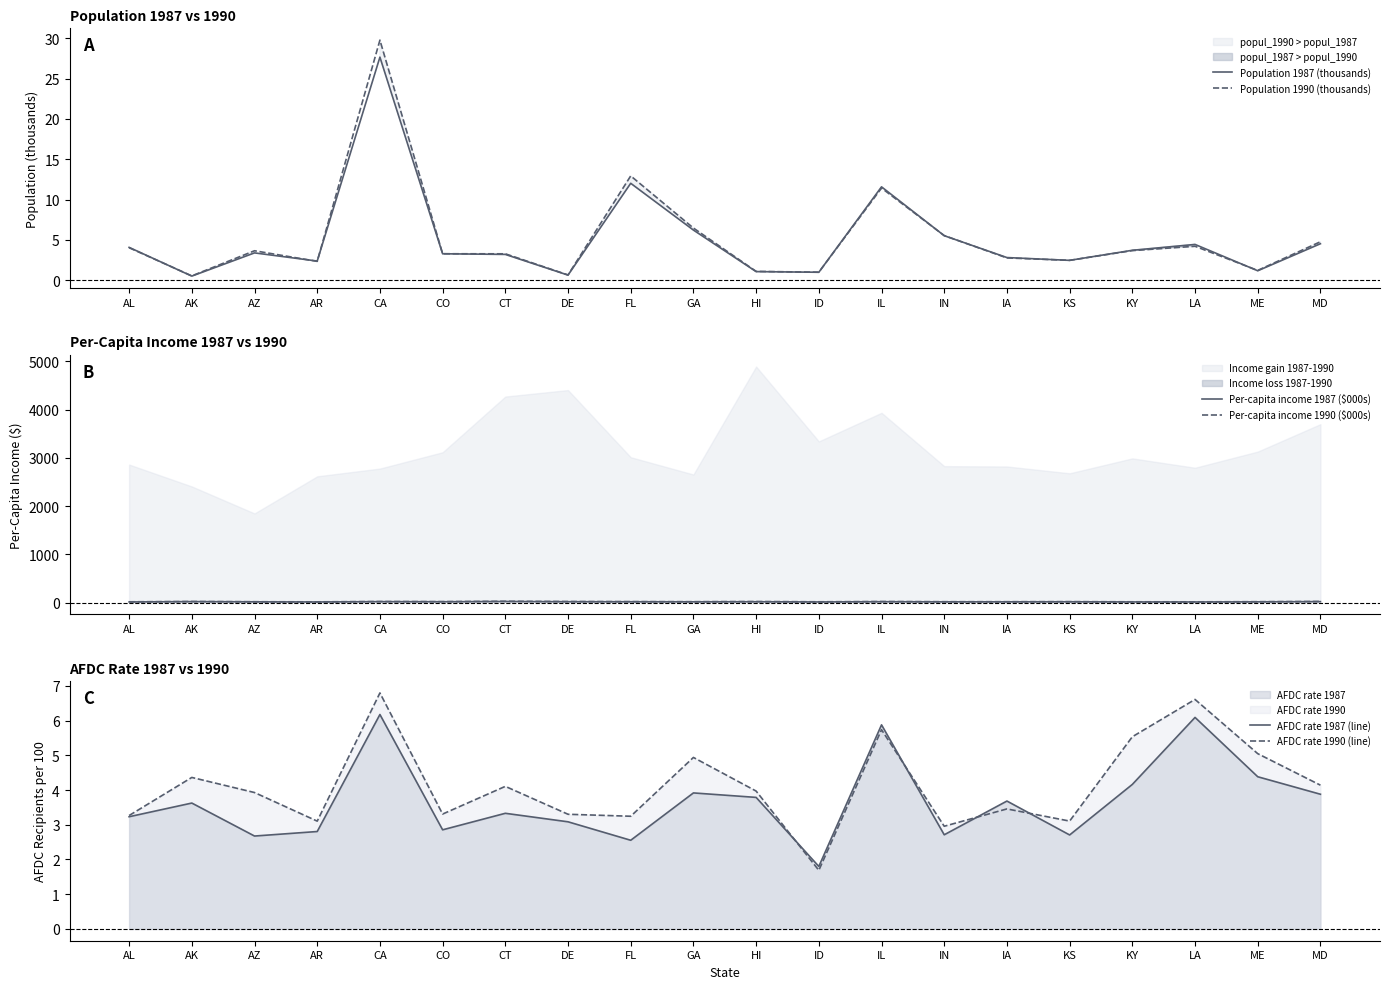

Reading left to right, extract all data points from this chart.

Population 1987 (thousands): AL=4.1	AK=0.5	AZ=3.4	AR=2.4	CA=27.7	CO=3.3	CT=3.2	DE=0.6	FL=12.0	GA=6.2	HI=1.1	ID=1.0	IL=11.6	IN=5.5	IA=2.8	KS=2.5	KY=3.7	LA=4.4	ME=1.2	MD=4.5
Population 1990 (thousands): AL=4.0	AK=0.6	AZ=3.7	AR=2.4	CA=29.8	CO=3.3	CT=3.3	DE=0.7	FL=12.9	GA=6.5	HI=1.1	ID=1.0	IL=11.4	IN=5.5	IA=2.8	KS=2.5	KY=3.7	LA=4.2	ME=1.2	MD=4.8
Per-capita income 1987 ($000s): AL=12.0	AK=18.5	AZ=14.3	AR=11.4	CA=17.8	CO=15.7	CT=21.3	DE=16.3	FL=15.6	GA=14.4	HI=15.6	ID=11.8	IL=16.4	IN=14.0	IA=14.0	KS=15.1	KY=12.0	LA=11.5	ME=14.0	MD=18.2
Per-capita income 1990 ($000s): AL=14.9	AK=20.9	AZ=16.2	AR=14.0	CA=20.5	CO=18.8	CT=25.5	DE=20.7	FL=18.6	GA=17.0	HI=20.5	ID=15.1	IL=20.3	IN=16.8	IA=16.8	KS=17.8	KY=15.0	LA=14.3	ME=17.1	MD=21.9
AFDC rate 1987 (line): AL=3.2	AK=3.6	AZ=2.7	AR=2.8	CA=6.2	CO=2.9	CT=3.3	DE=3.1	FL=2.6	GA=3.9	HI=3.8	ID=1.8	IL=5.9	IN=2.7	IA=3.7	KS=2.7	KY=4.2	LA=6.1	ME=4.4	MD=3.9
AFDC rate 1990 (line): AL=3.3	AK=4.4	AZ=3.9	AR=3.1	CA=6.8	CO=3.3	CT=4.1	DE=3.3	FL=3.2	GA=4.9	HI=4.0	ID=1.7	IL=5.7	IN=3.0	IA=3.5	KS=3.1	KY=5.5	LA=6.6	ME=5.0	MD=4.1